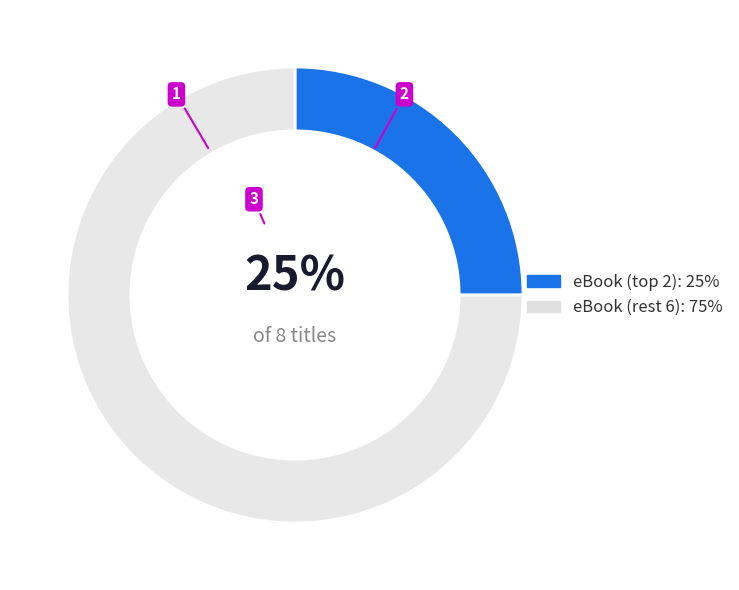

Is there any slice that represents more than half of the pie?

Yes